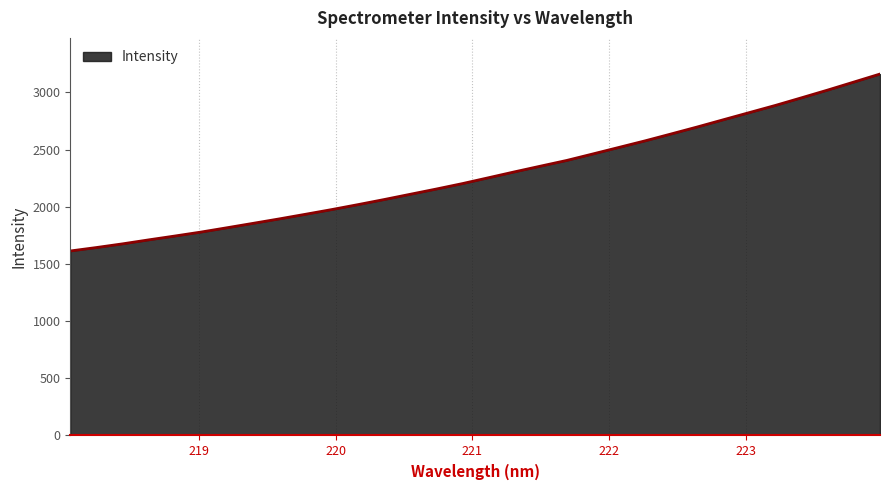

True or false: the data has more than 2 interior local peaks.

False